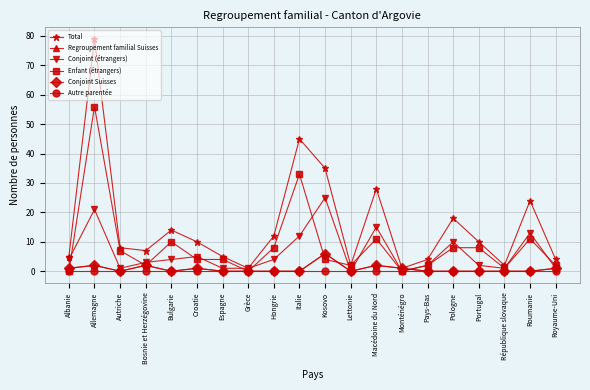

How many times do Regroupement familial Suisses and Conjoint (étrangers) cross each other?

2